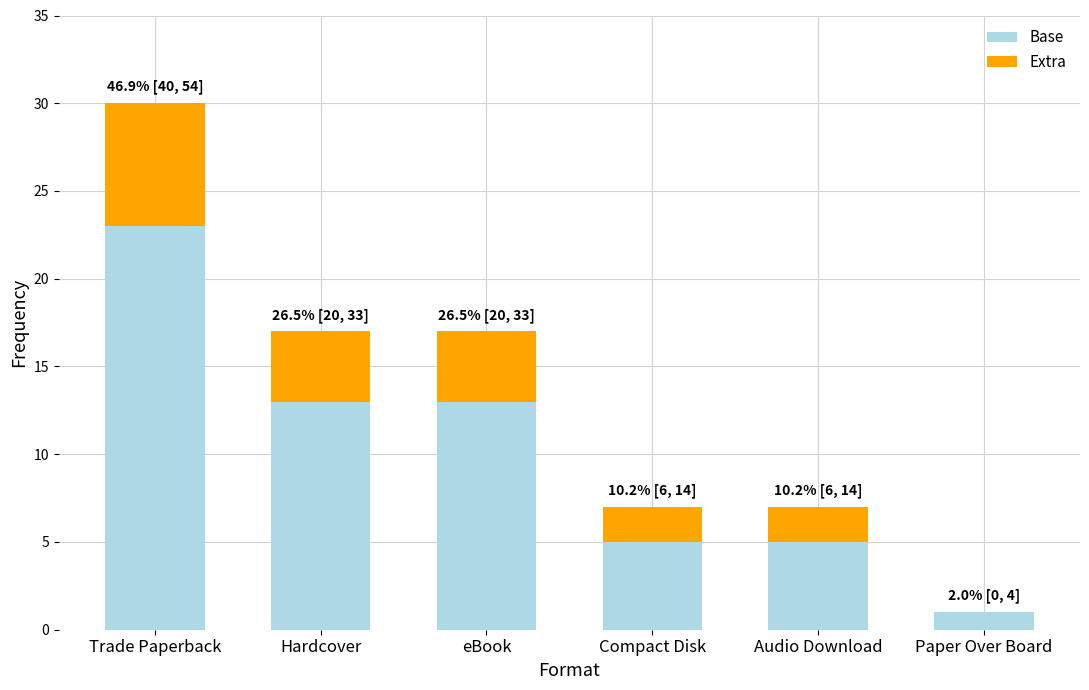

What is the sum of all Base values?

60